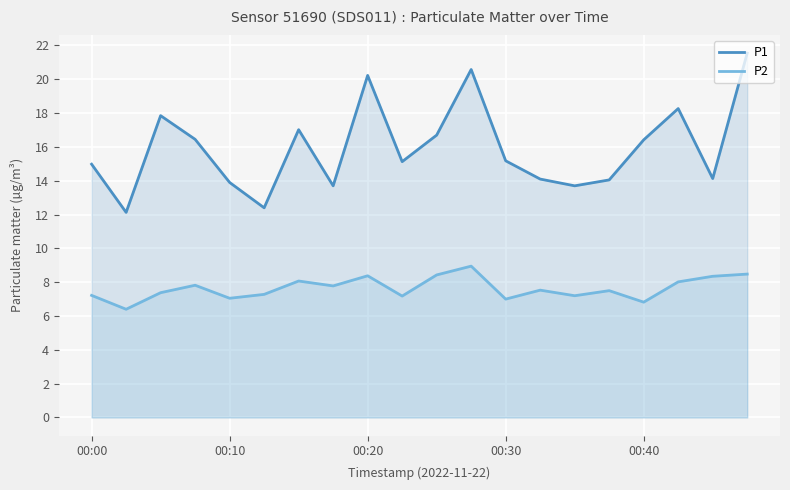

Does the chart display data point markers on the line(s)?

No